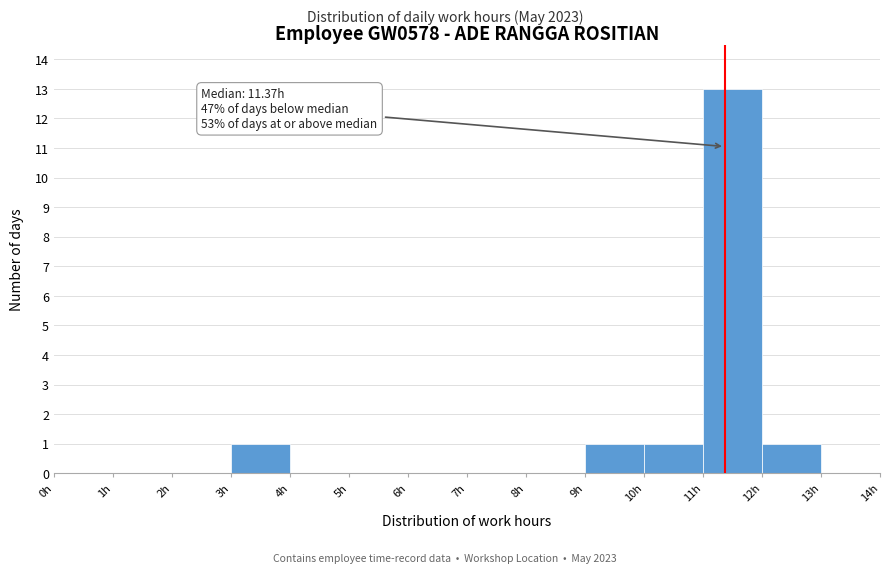

Which range on the x-axis has the tallest bar?

11 to 12